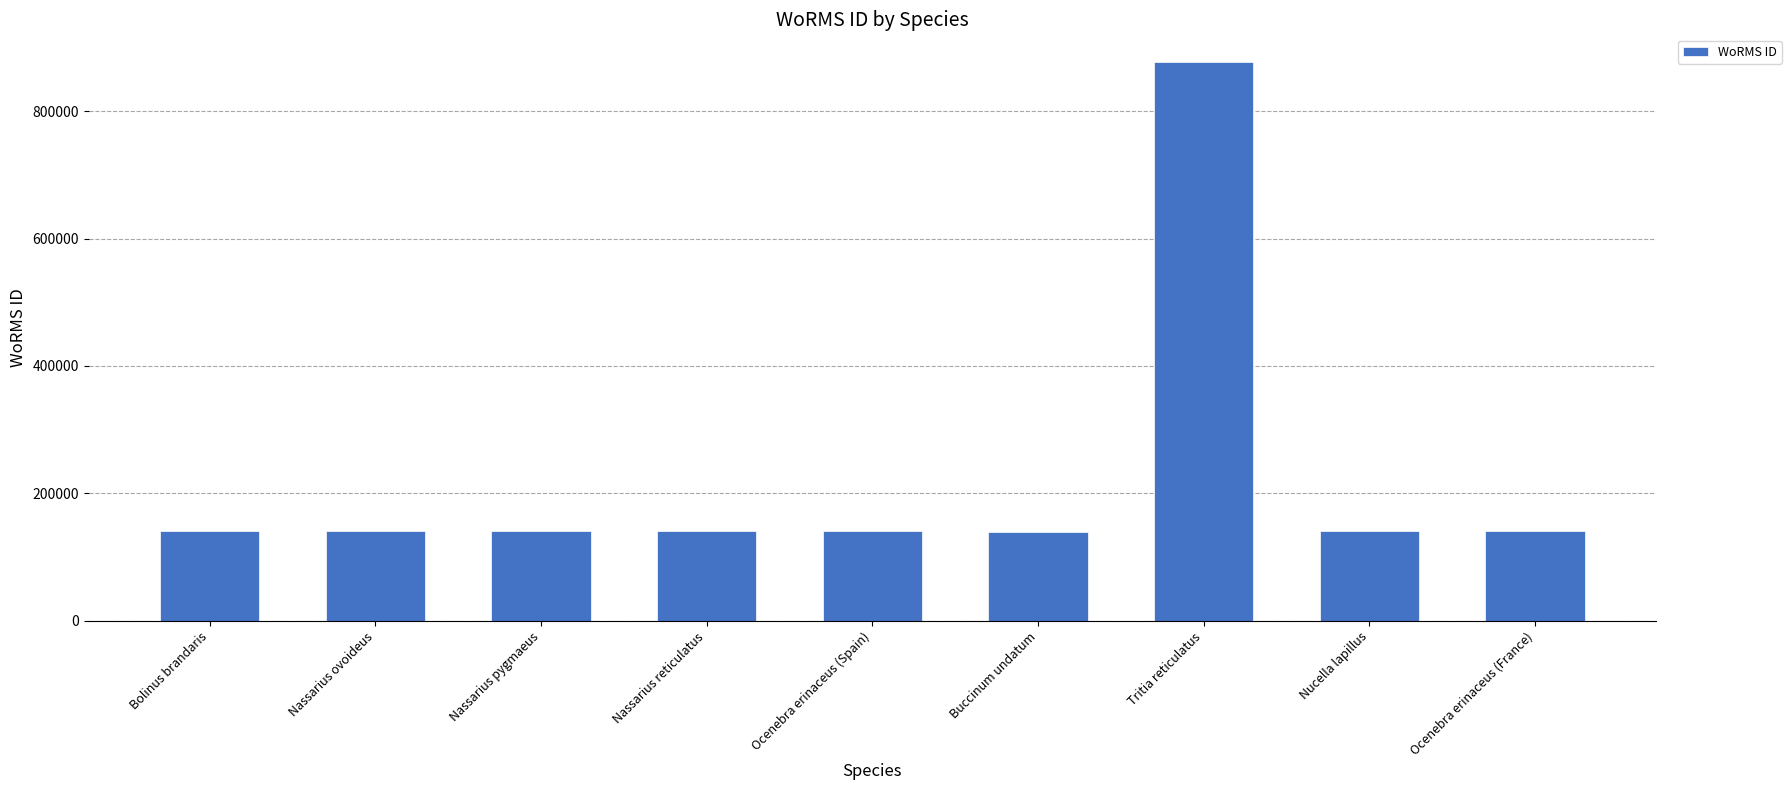

What is the minimum value shown in the chart?

138878